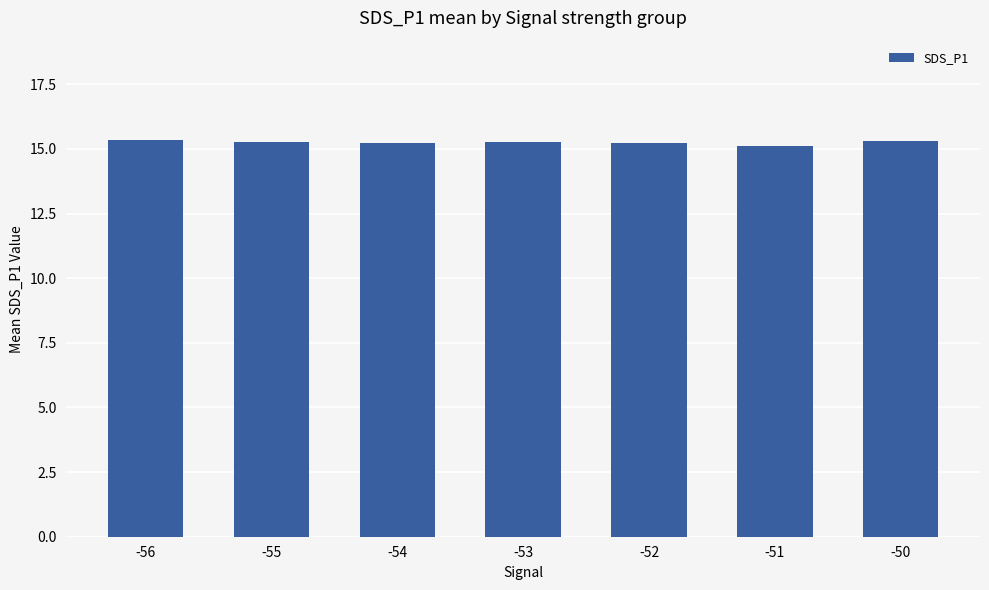

Is it true that the value at -52 is 25.3?

False